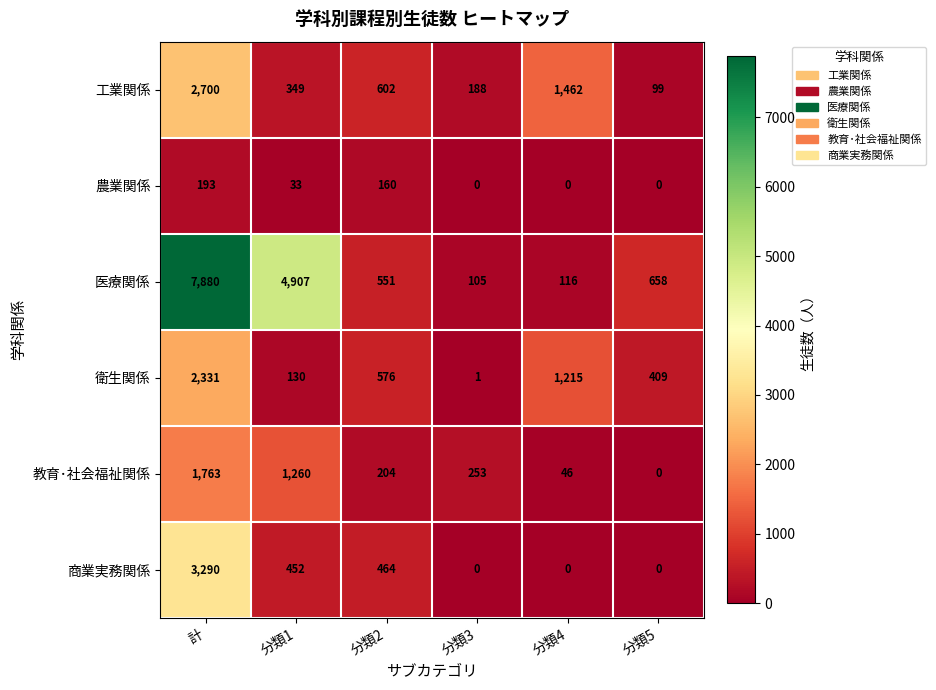

Where does the 医療関係 series first go above 658?

計